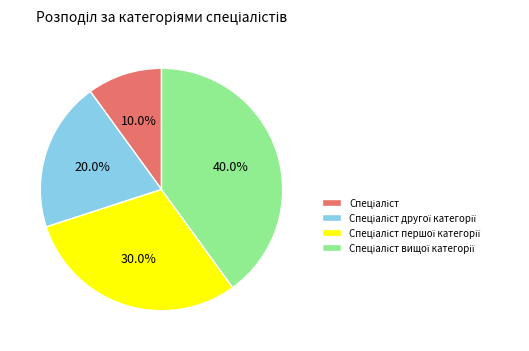

Count the number of slices in the pie.

4